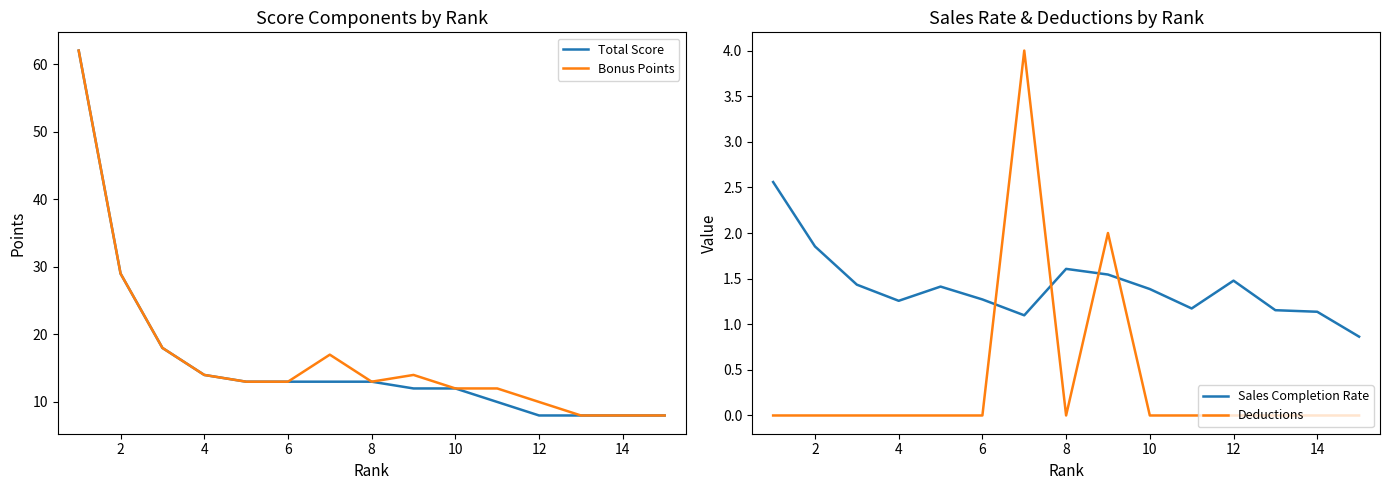

True or false: Total Score has a value of 4 at 14.

False